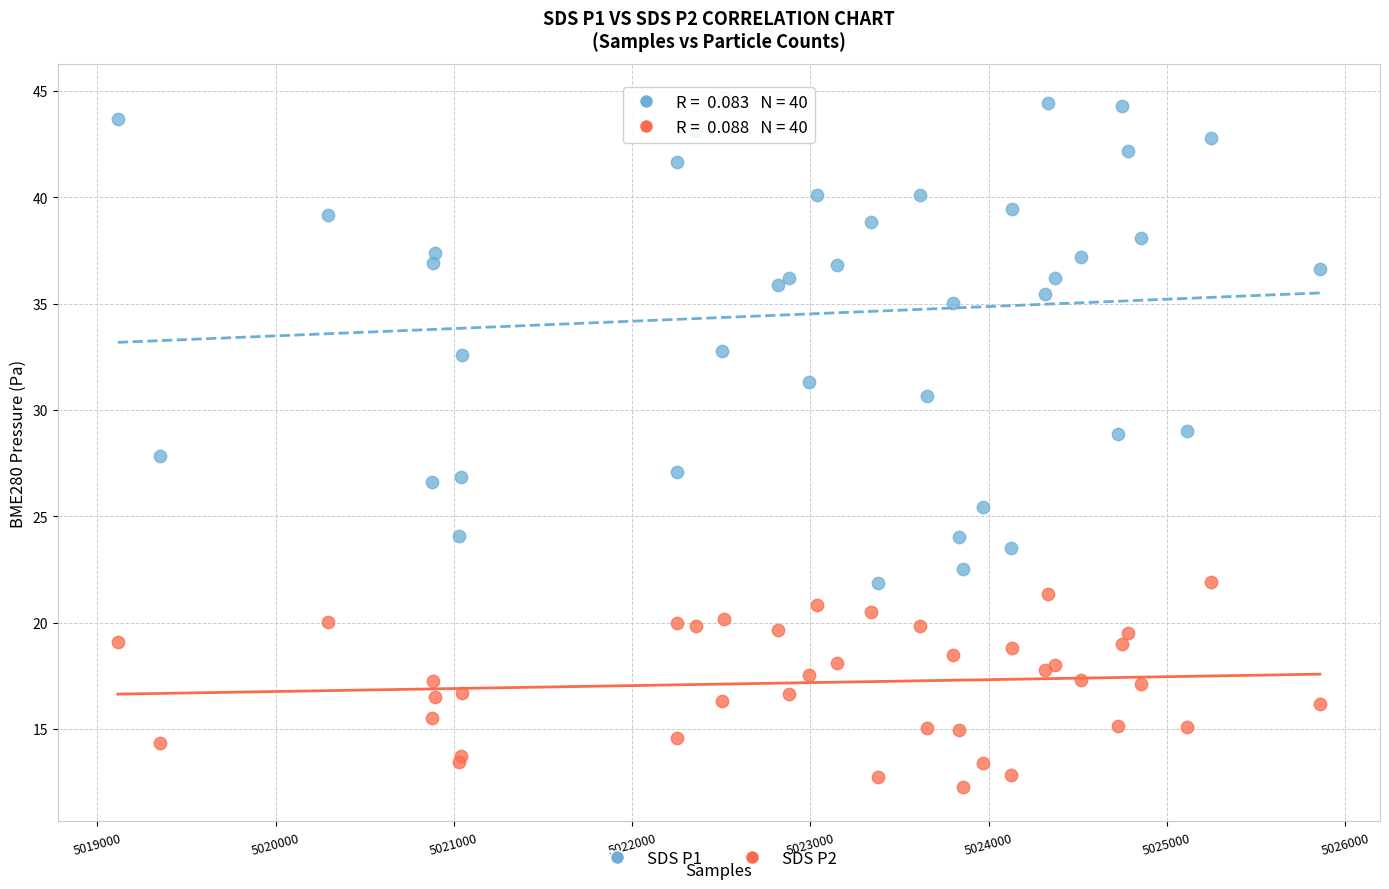

Which series contains the highest Y value?

SDS P1